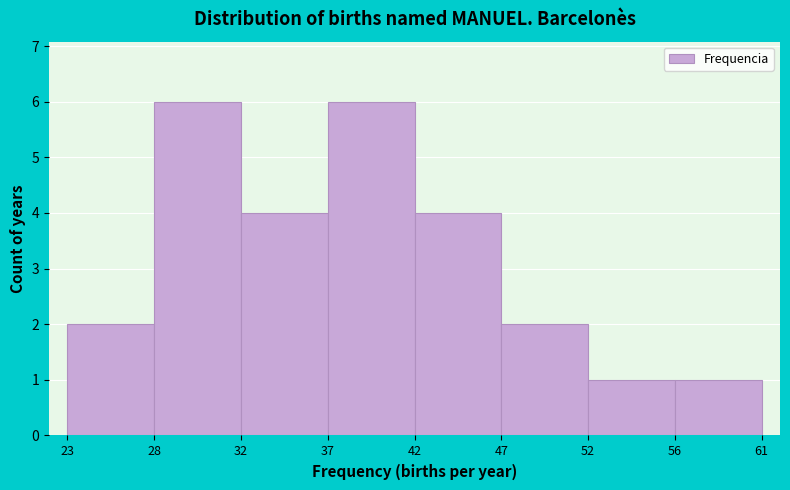

Reading left to right, list all the values displayed in this chart.

23=2	28=6	32=4	37=6	42=4	47=2	52=1	56=1